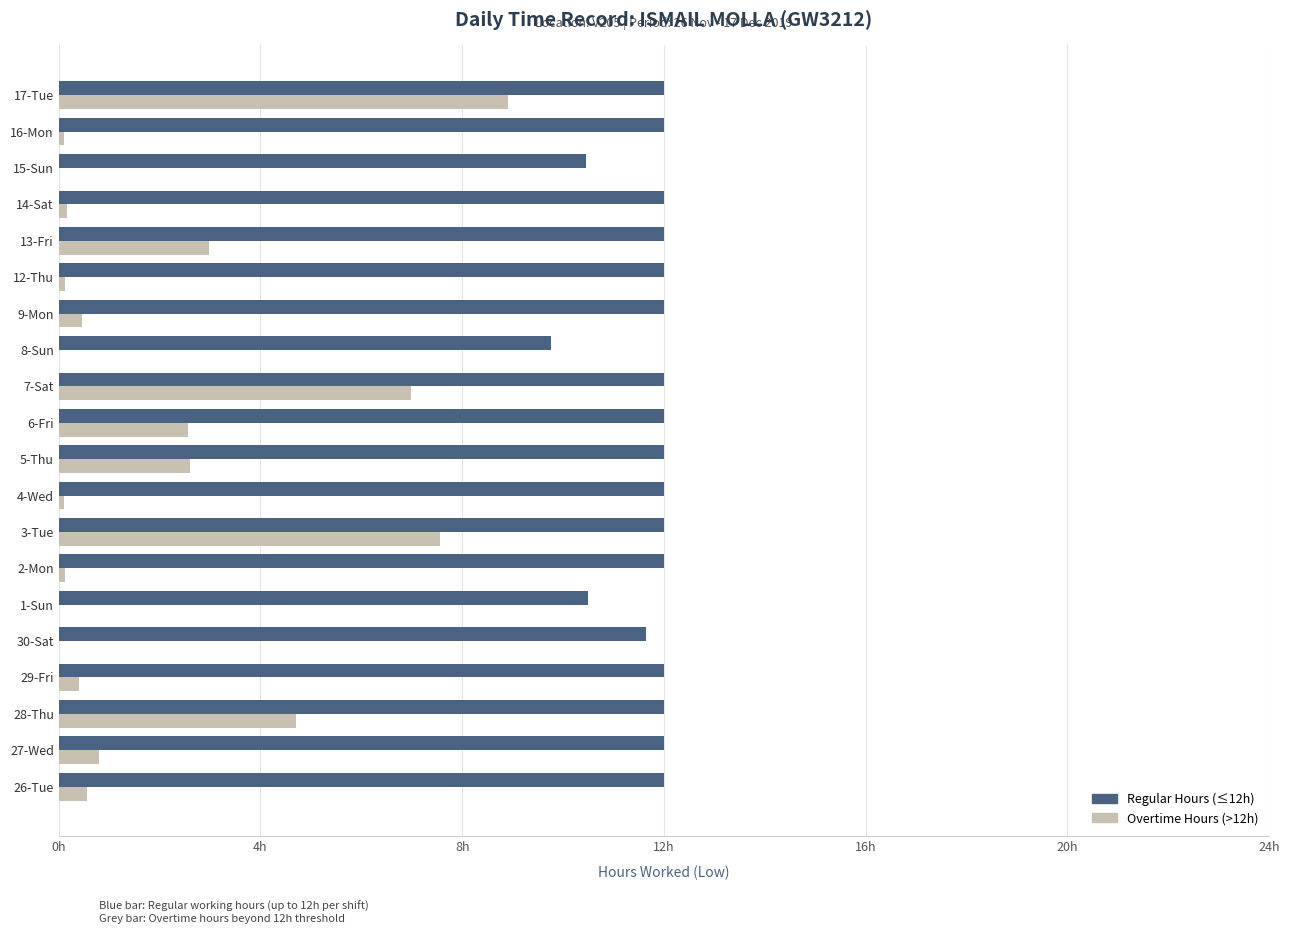

Which series has the largest total across all categories?

Regular Hours (≤12h)